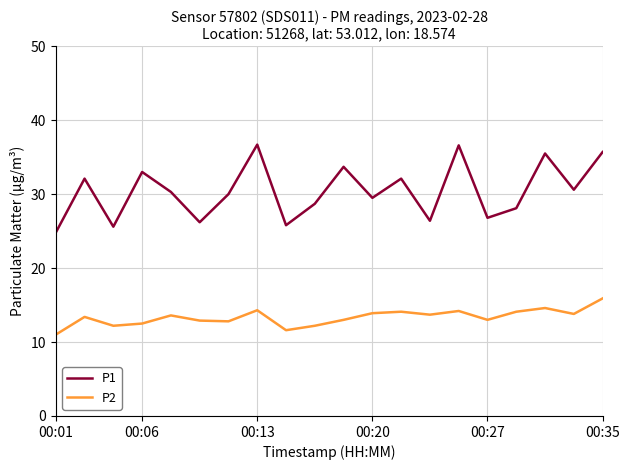

Which series has the largest total across all categories?

P1